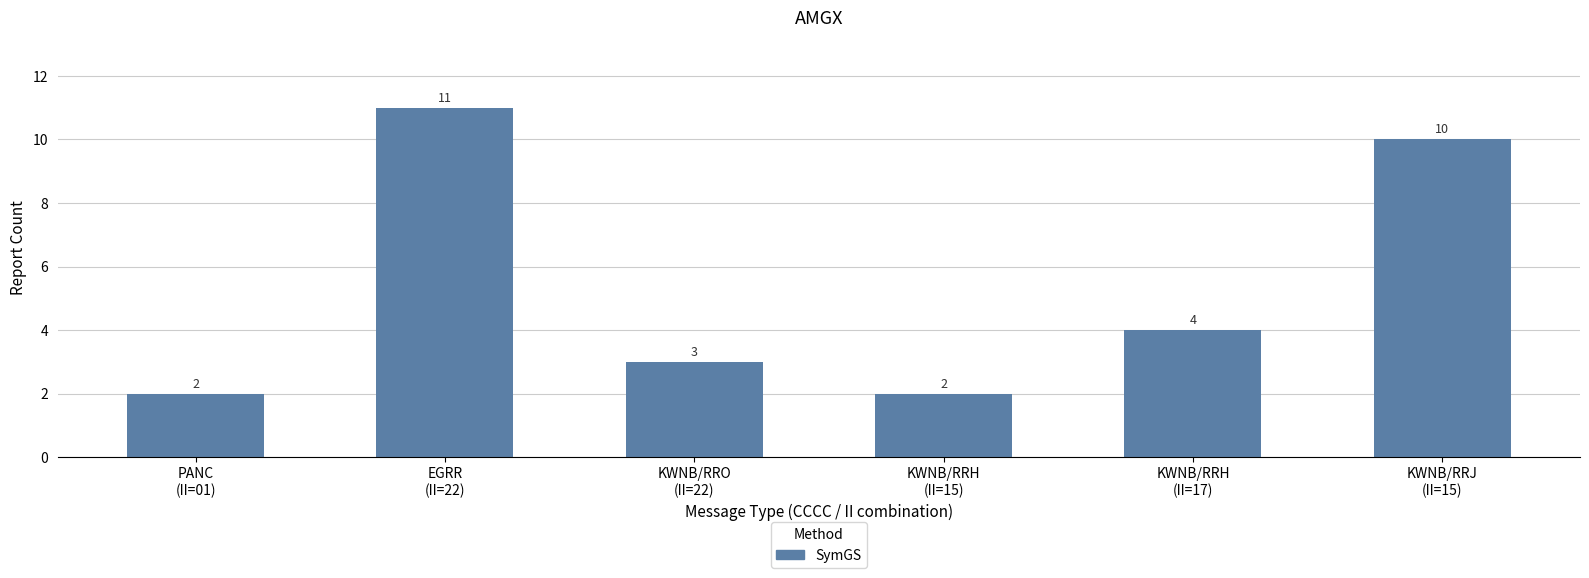

What is the difference between the maximum and minimum values?

9